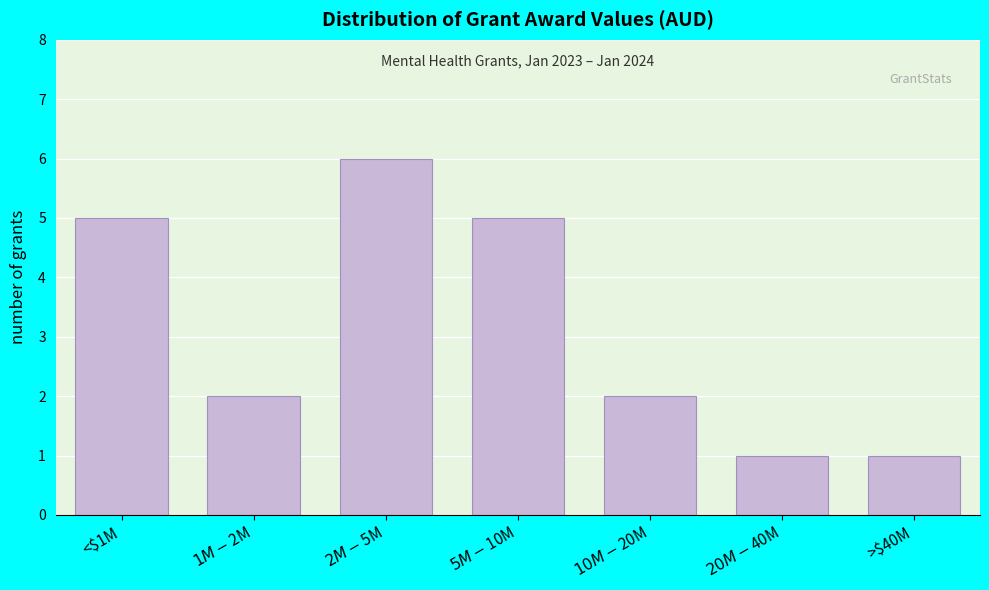

Reading left to right, what are all the values shown in this chart?

5	2	6	5	2	1	1